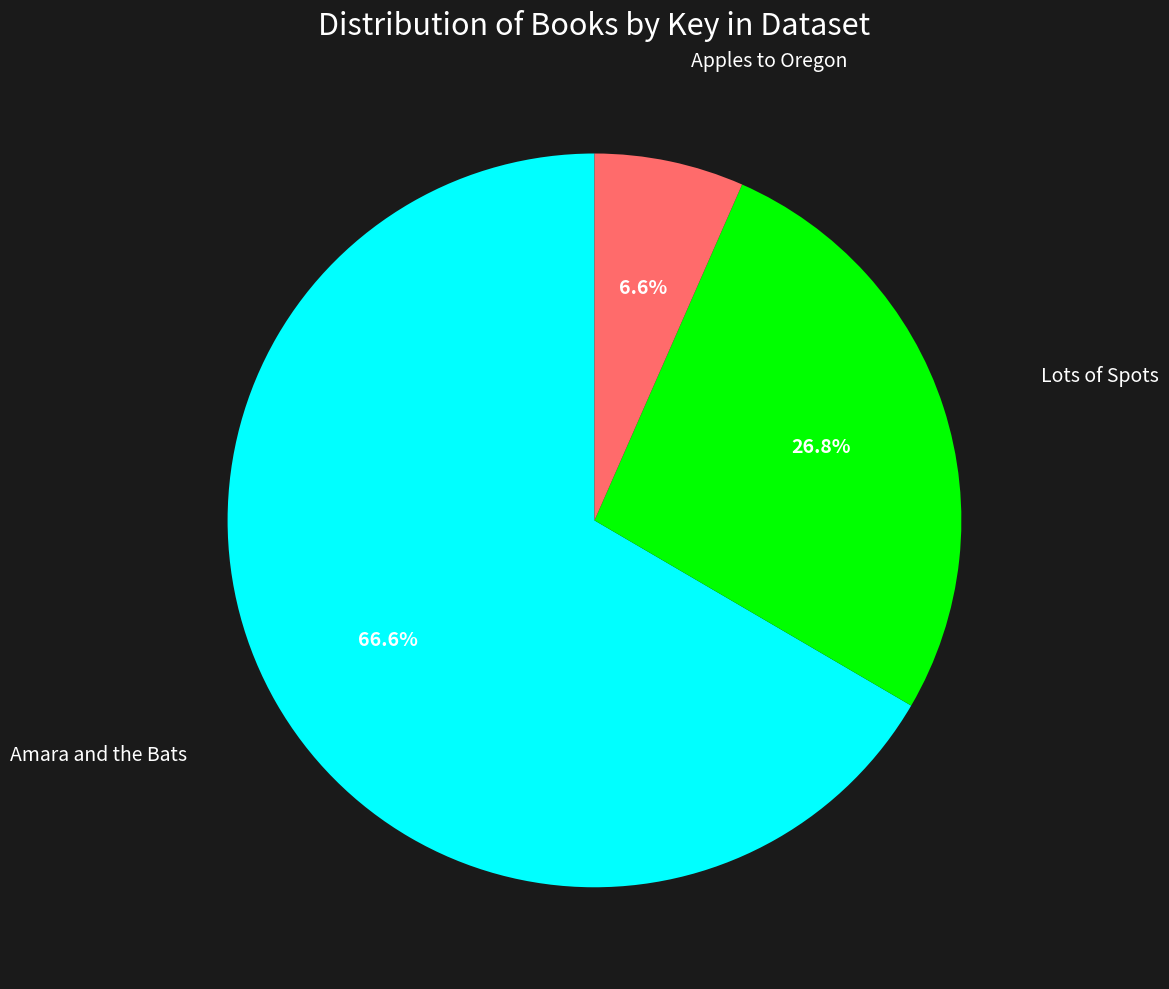

Is there any slice that represents more than half of the pie?

Yes